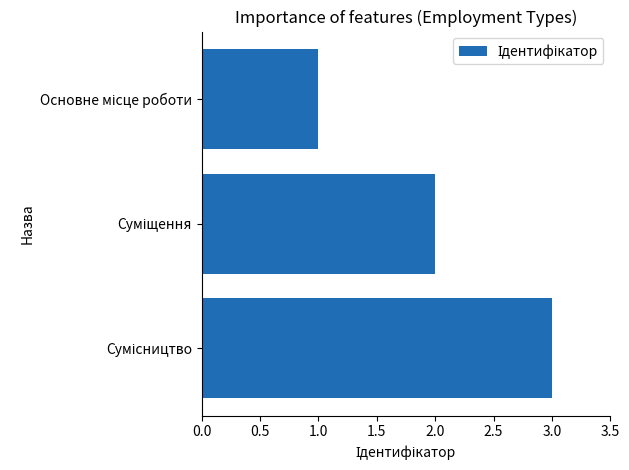

What is the sum of all values?

6